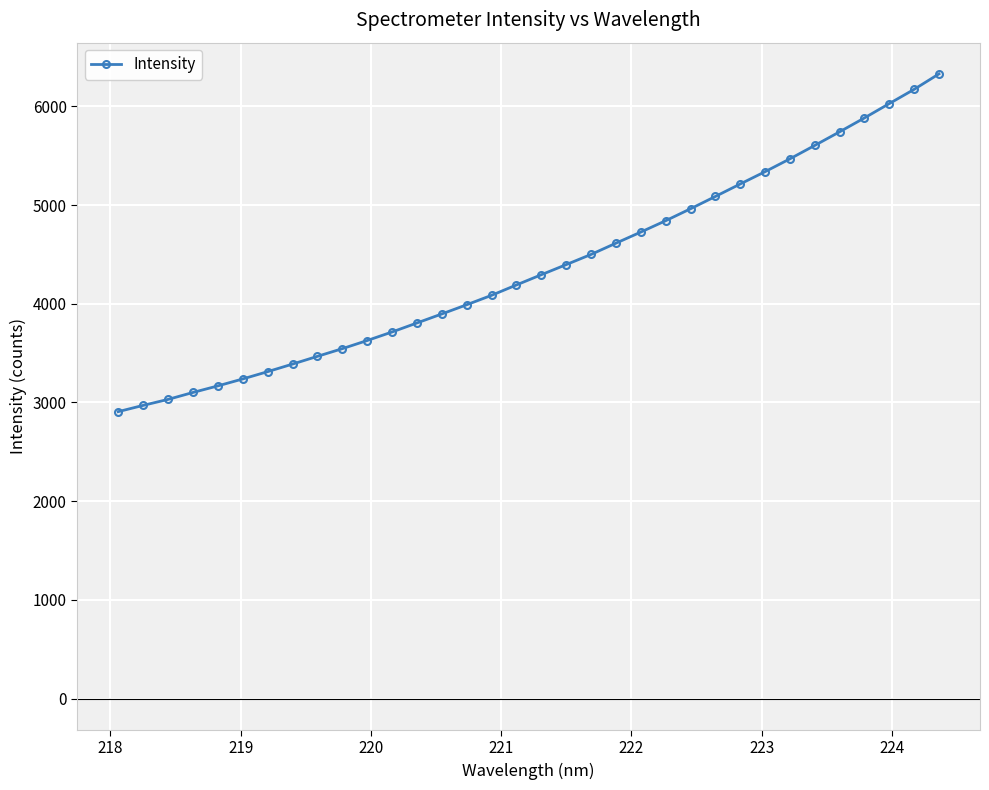

What is the value of the 12th point from the left?

3713.9